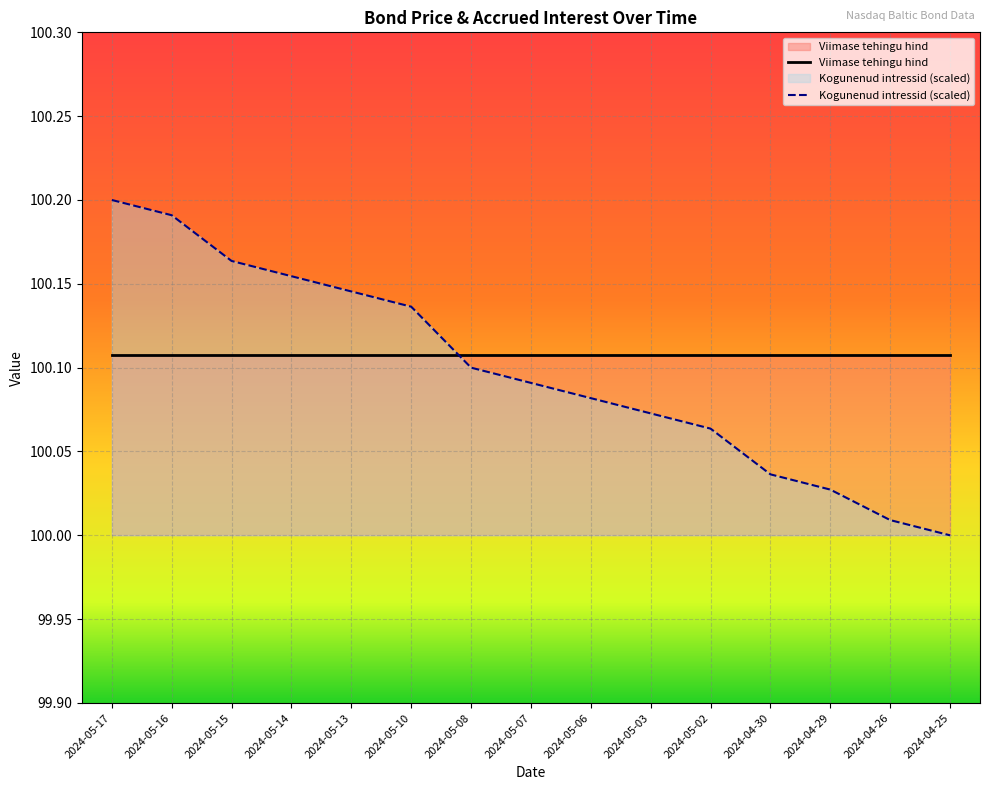

True or false: there are more than 1 points higher than both neighbors.

False